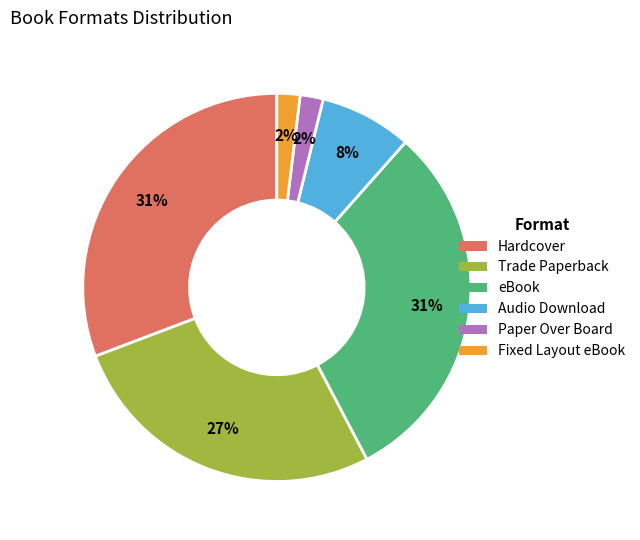

To the nearest percent, what is the combined percentage of eBook and Paper Over Board?

33%